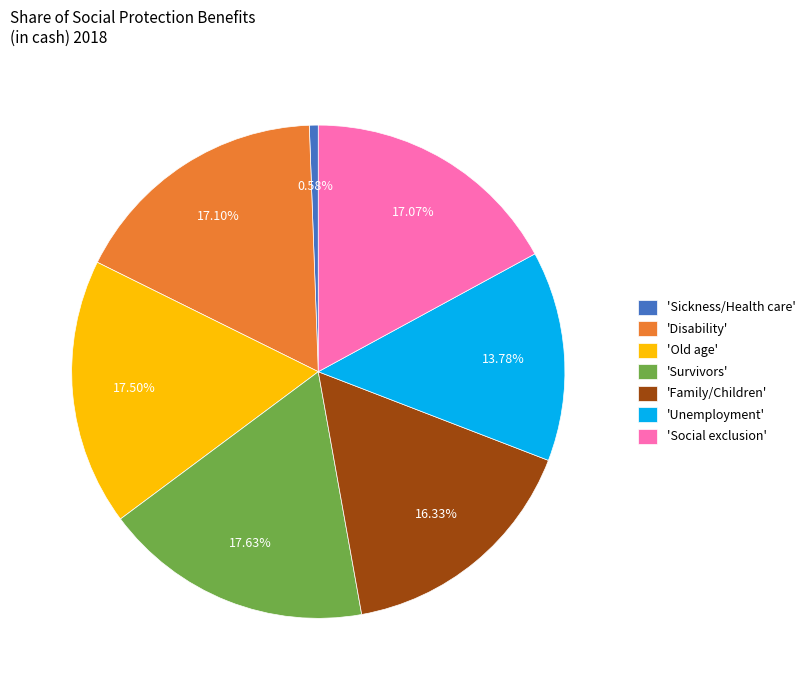

Which slice is the smallest?

'Sickness/Health care'